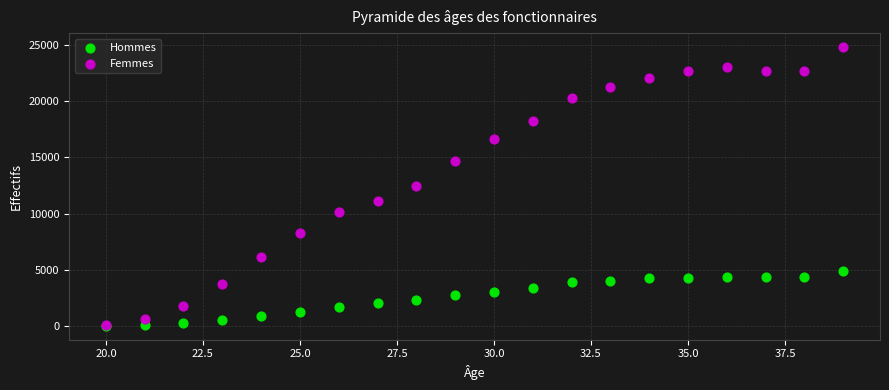

What are all the series names shown in the legend?

Hommes, Femmes